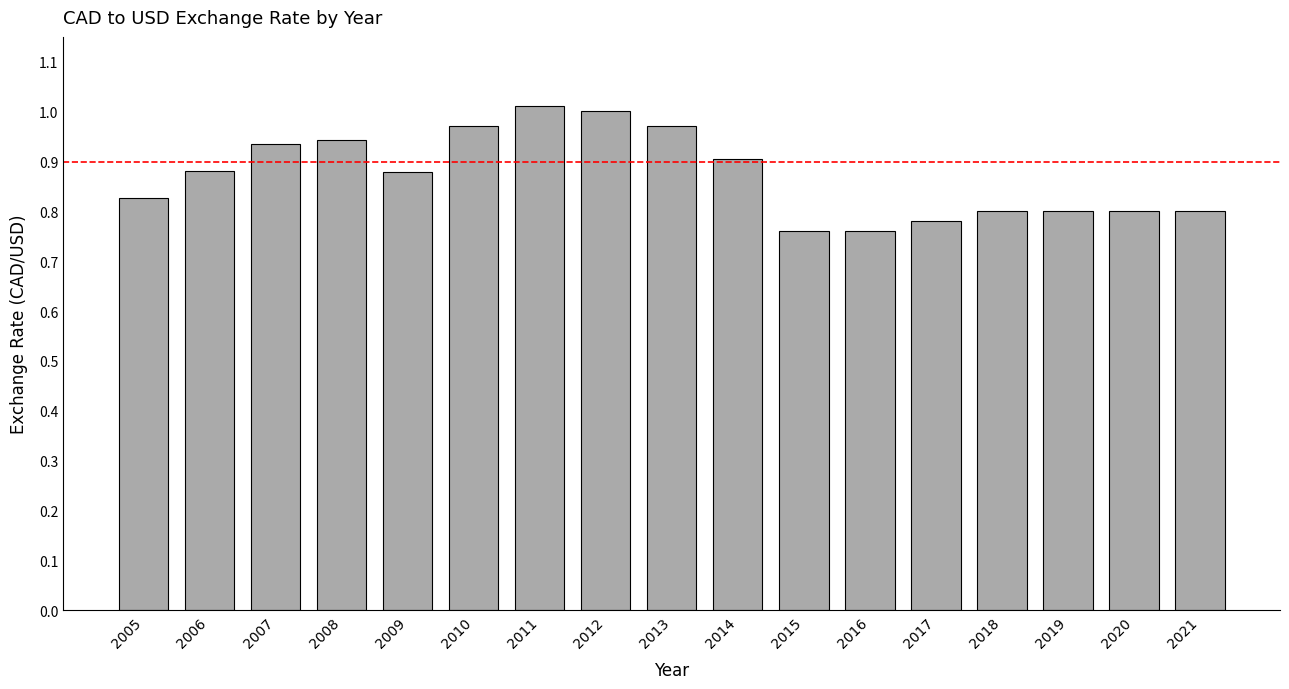

What is the difference between the maximum and minimum values?

0.3